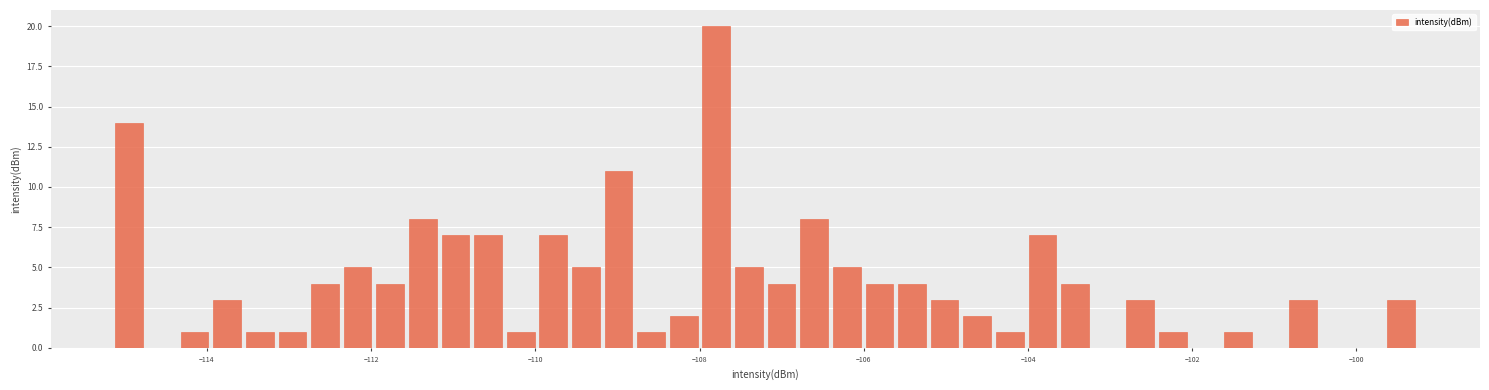

Around what value on the x-axis is the tallest bar? Give the approximate position of its centre, as read against the axis.

-107.8